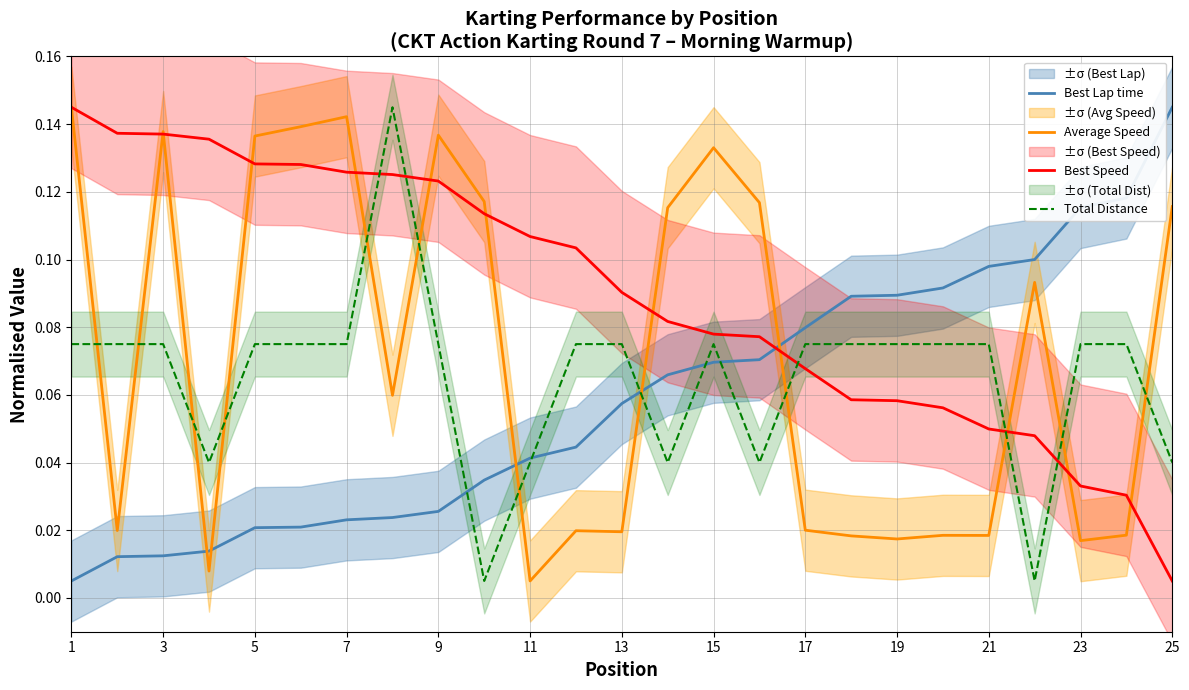

The value of Total Distance at 3 is 0.0. True or false?

False